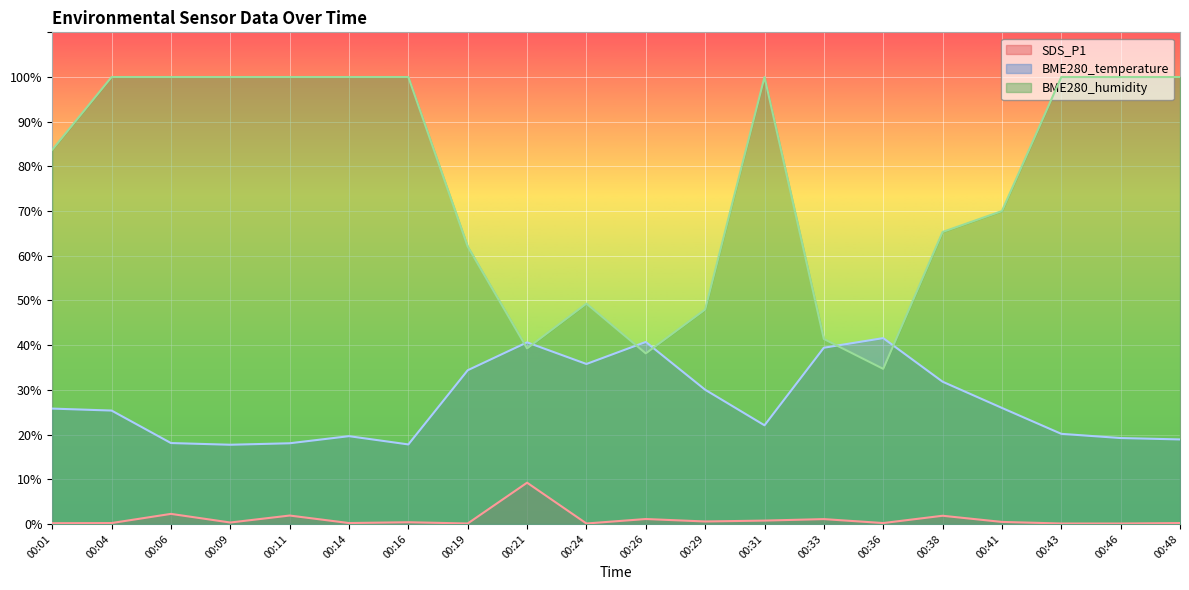

What is the difference between the highest and lowest values at 00:11?

98.1